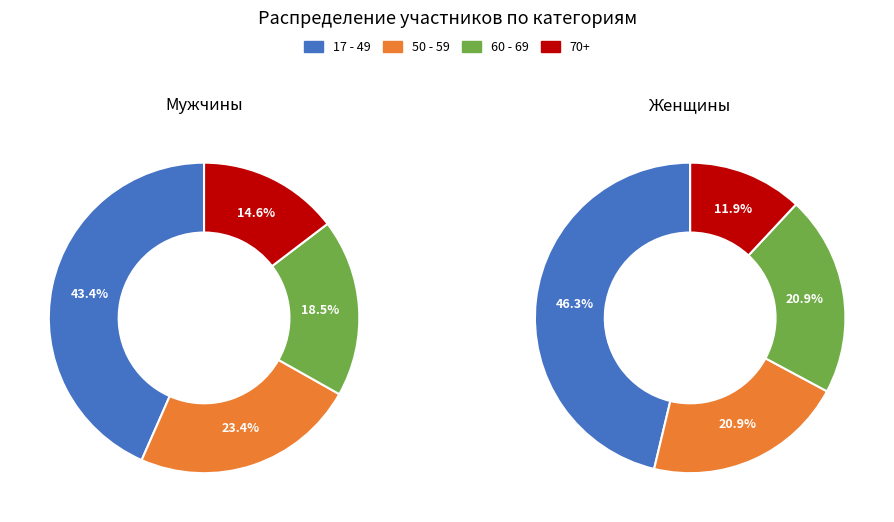

What percentage do 50 - 59 and 17 - 49 together represent?

66.9%